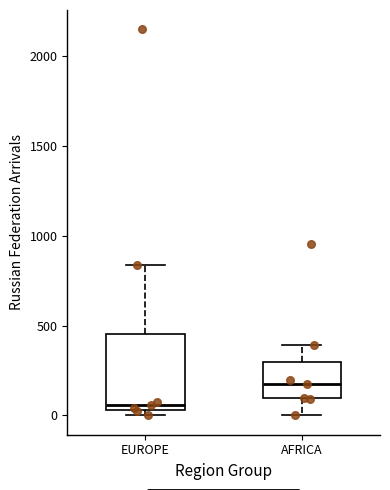

Reading left to right, transcribe this box plot: for each box, give where its median line is, the range the box spans, and where its two whiskers end, as read against the y-axis. The values are not printed on the chart, so give them approximately, as read against the axis.

EUROPE: median 50 (just above the box's lower edge), box 50 to 450, whiskers 0 to 850
AFRICA: median 150, box 100 to 300, whiskers 0 to 400